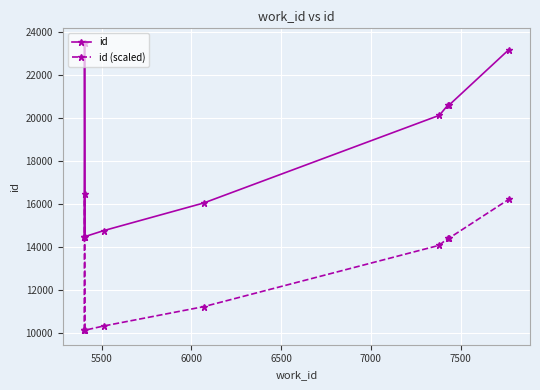

What is the difference between the second highest and second lowest values in the id series?

8698.0